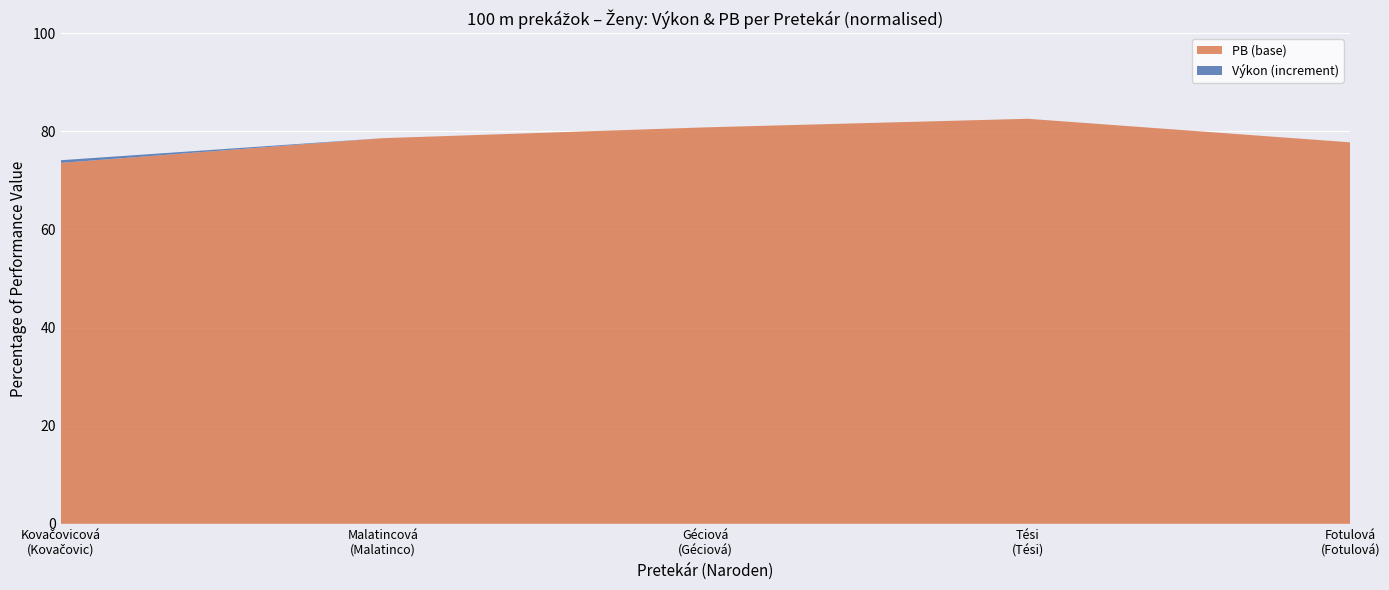

What is the maximum value for PB (base)?

82.6